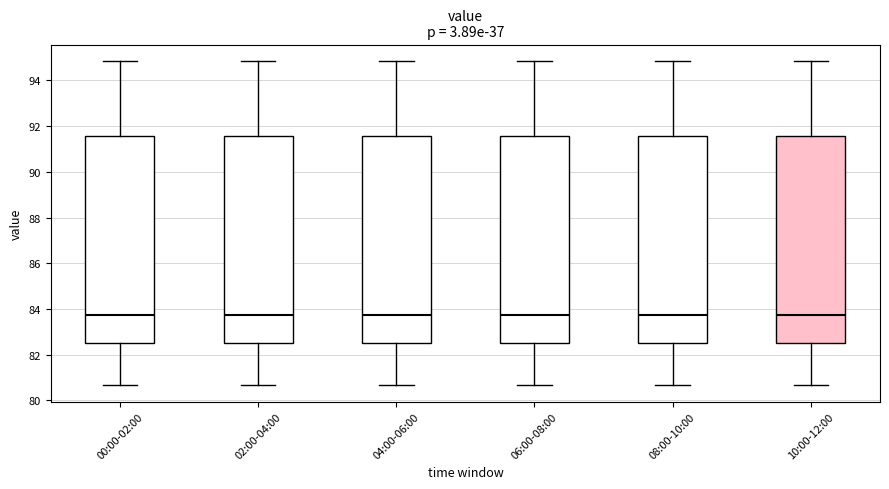

Reading left to right, transcribe this box plot: for each box, give where its median line is, the range the box spans, and where its two whiskers end, as read against the y-axis. The values are not printed on the chart, so give them approximately, as read against the axis.

00:00-02:00: median 83.8, box 82.6 to 91.6, whiskers 80.6 to 94.8
02:00-04:00: median 83.8, box 82.6 to 91.6, whiskers 80.6 to 94.8
04:00-06:00: median 83.8, box 82.6 to 91.6, whiskers 80.6 to 94.8
06:00-08:00: median 83.8, box 82.6 to 91.6, whiskers 80.6 to 94.8
08:00-10:00: median 83.8, box 82.6 to 91.6, whiskers 80.6 to 94.8
10:00-12:00: median 83.8, box 82.6 to 91.6, whiskers 80.6 to 94.8